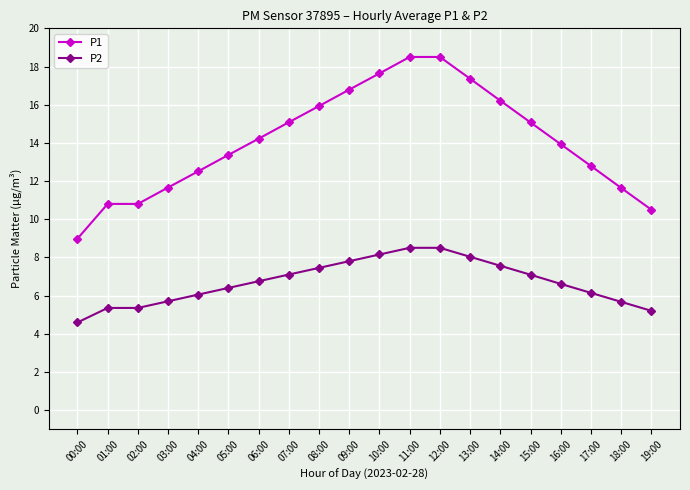

Does the chart display data point markers on the line(s)?

Yes